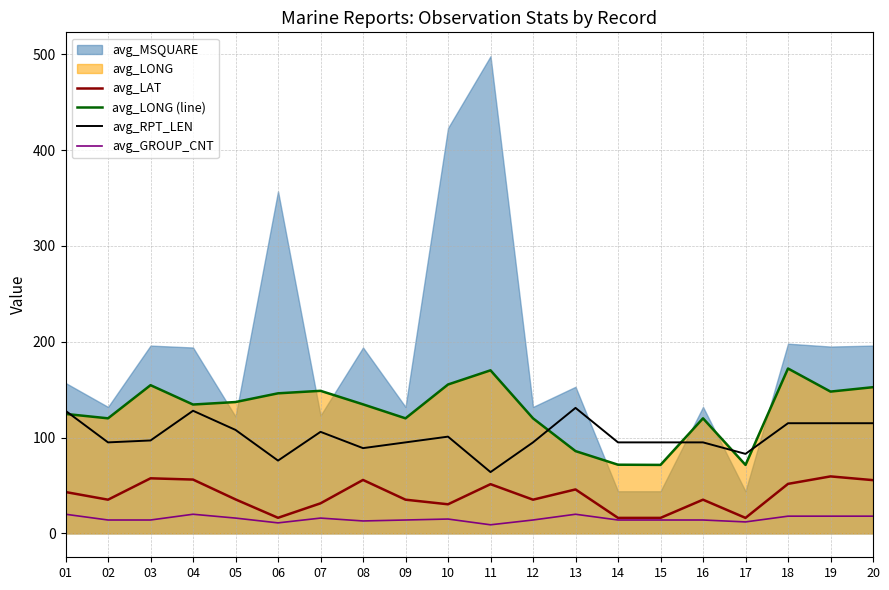

Which has a higher value, 16 or 11?

11